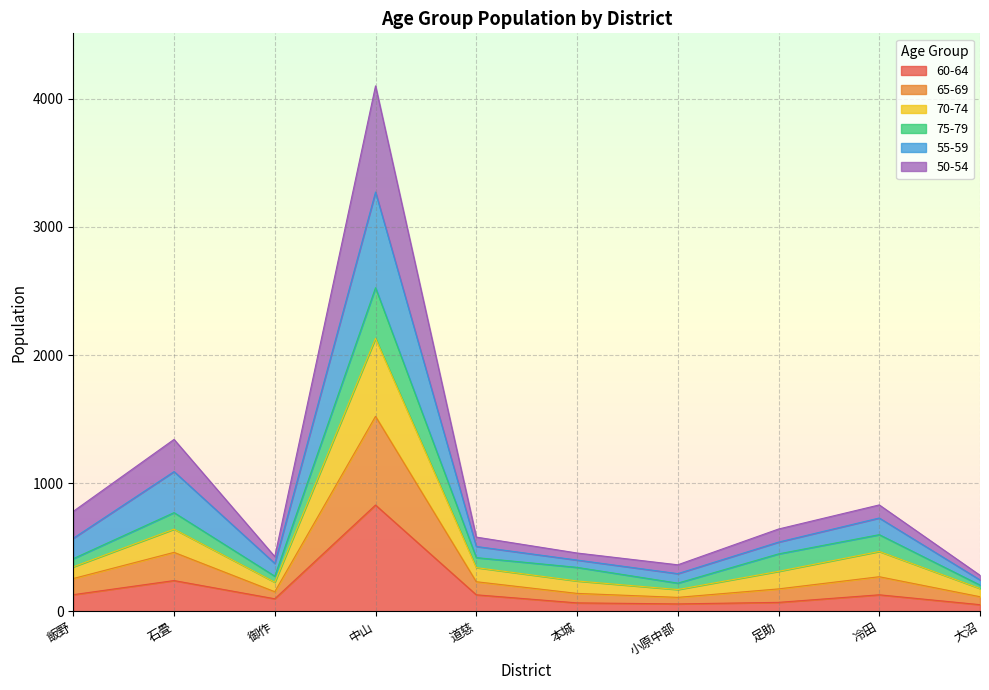

At which category is the sum across all series the highest?

中山